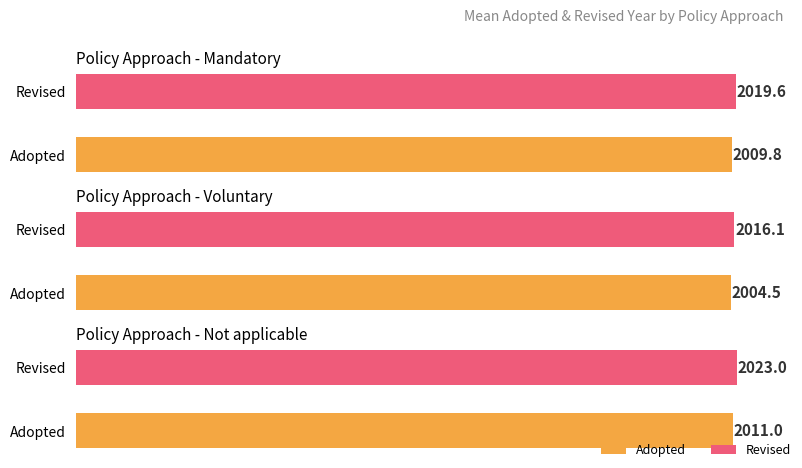

Does the chart contain stacked bars?

No